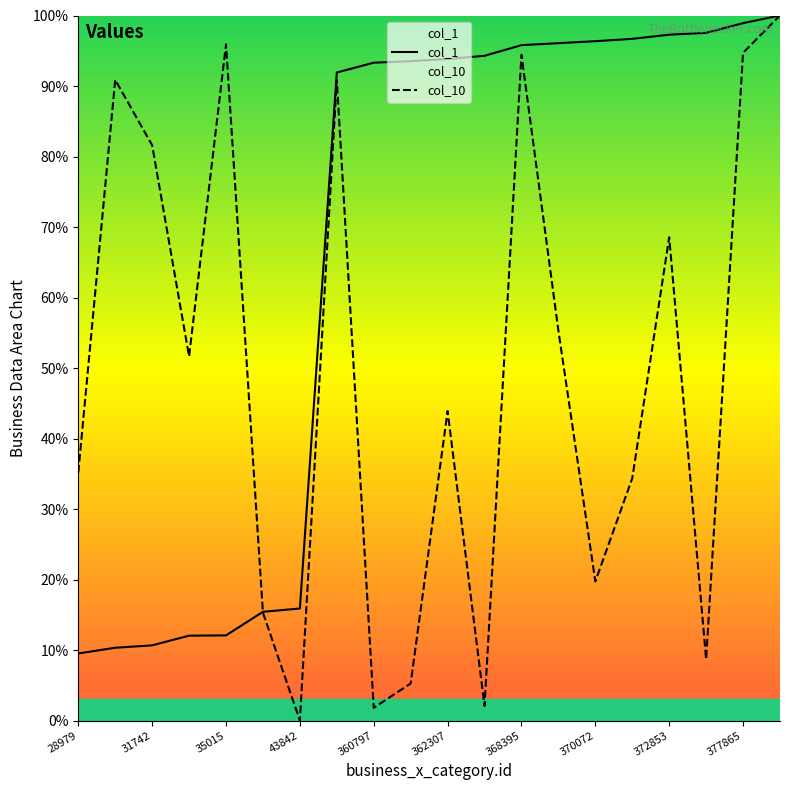

Rank the series at 28979 from lowest to highest value.

col_1, col_10